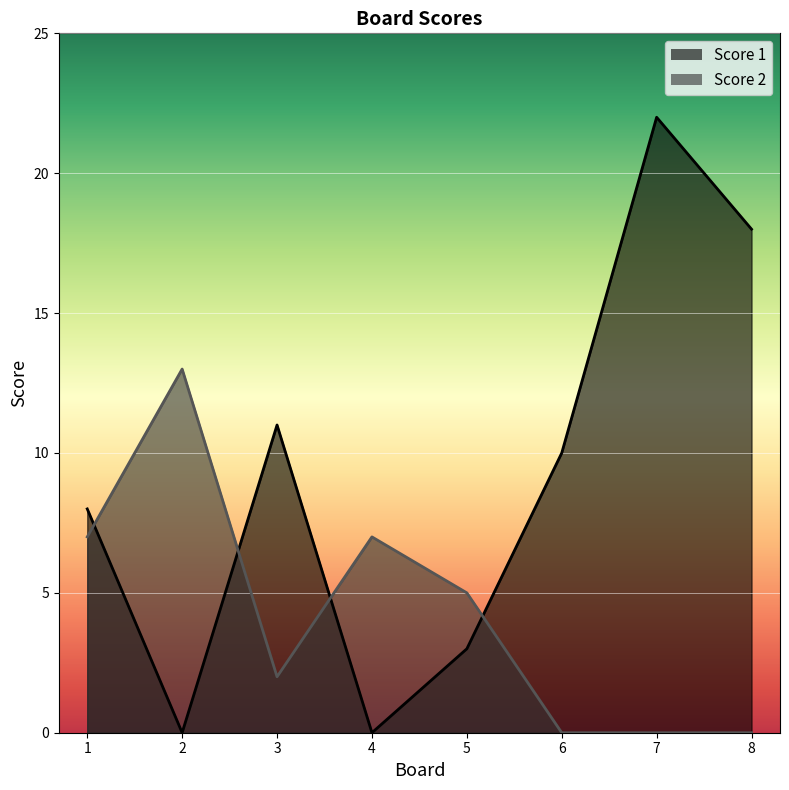

Count the Score 1 values in the range 3 to 18.

5